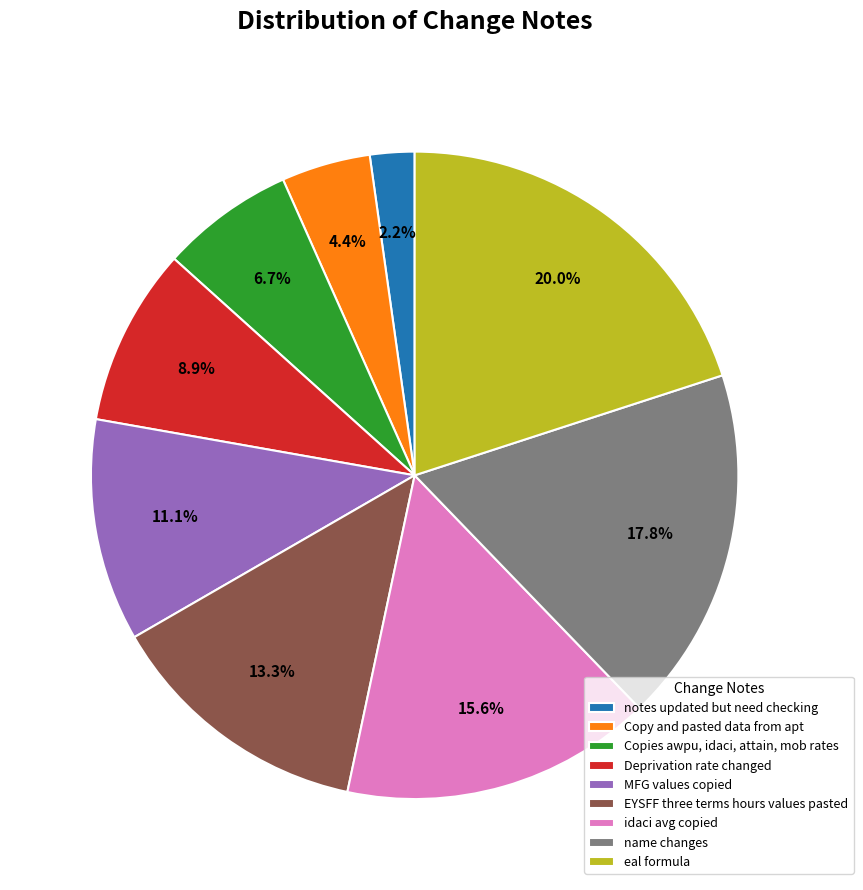

What portion of the pie excludes notes updated but need checking?

97.8%